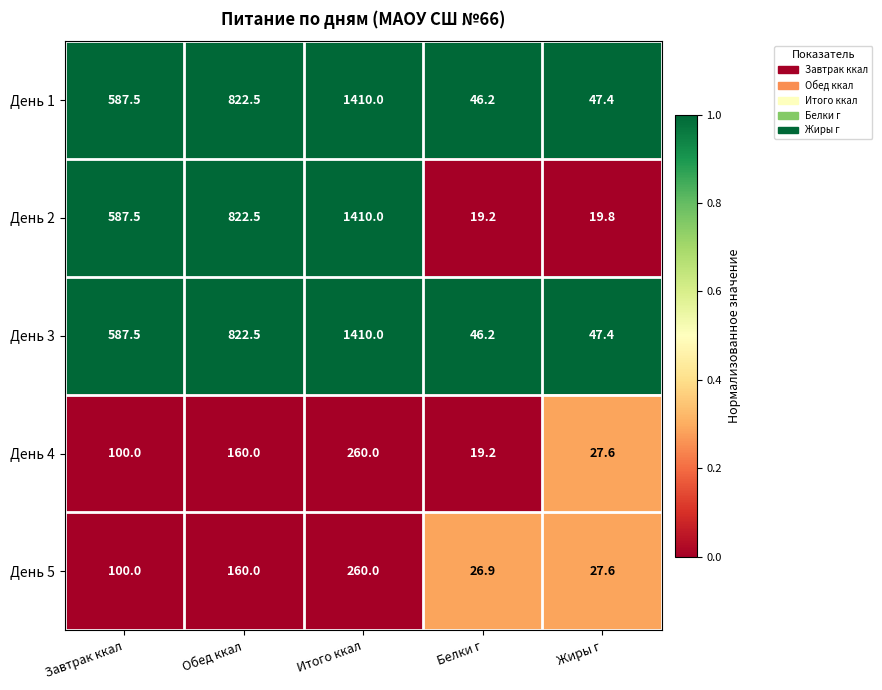

Reading left to right, list all the values displayed in this chart.

День 1: 587.5	822.5	1410.0	46.2	47.4
День 2: 587.5	822.5	1410.0	19.2	19.8
День 3: 587.5	822.5	1410.0	46.2	47.4
День 4: 100.0	160.0	260.0	19.2	27.6
День 5: 100.0	160.0	260.0	26.9	27.6